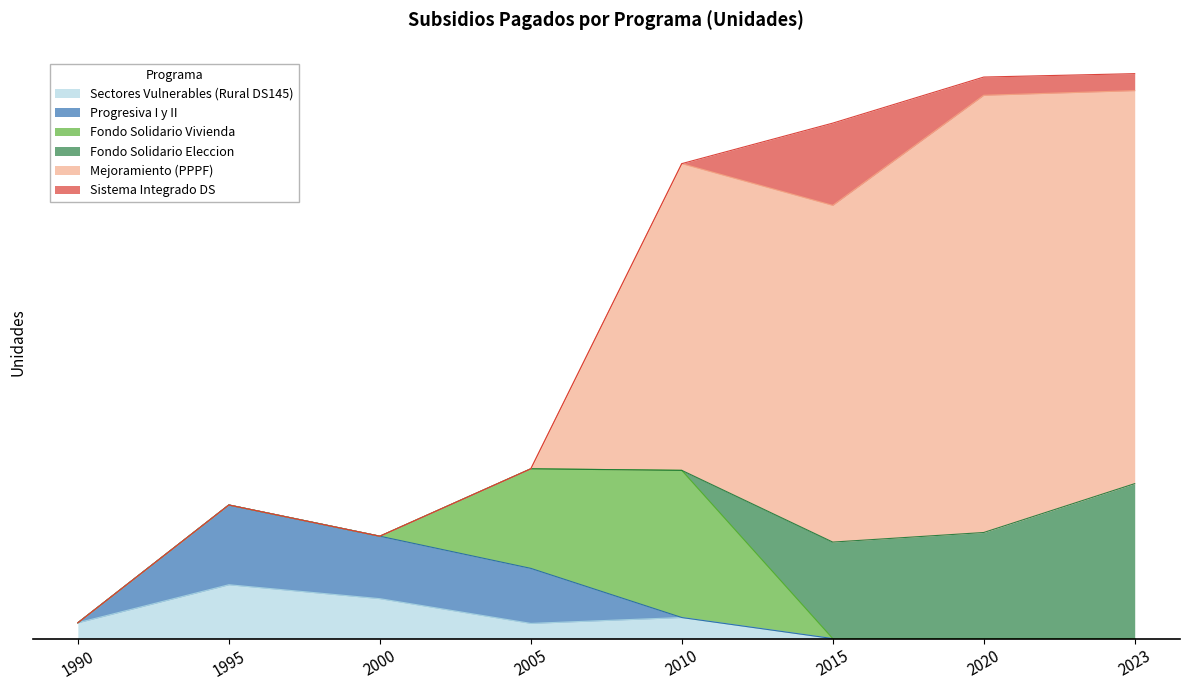

Between 2023 and 1990, which is larger?

1990